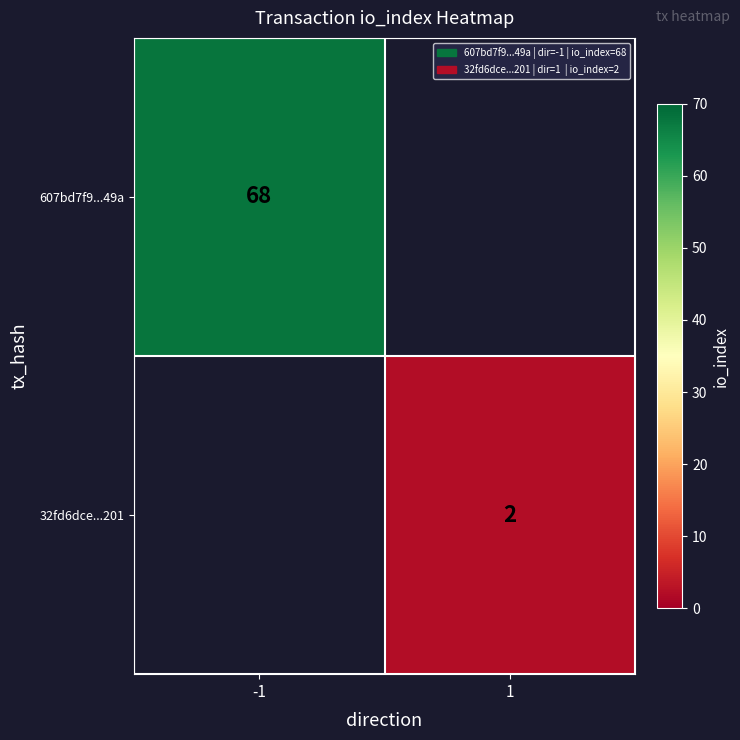

At which category does the chart reach its minimum across all series?

1